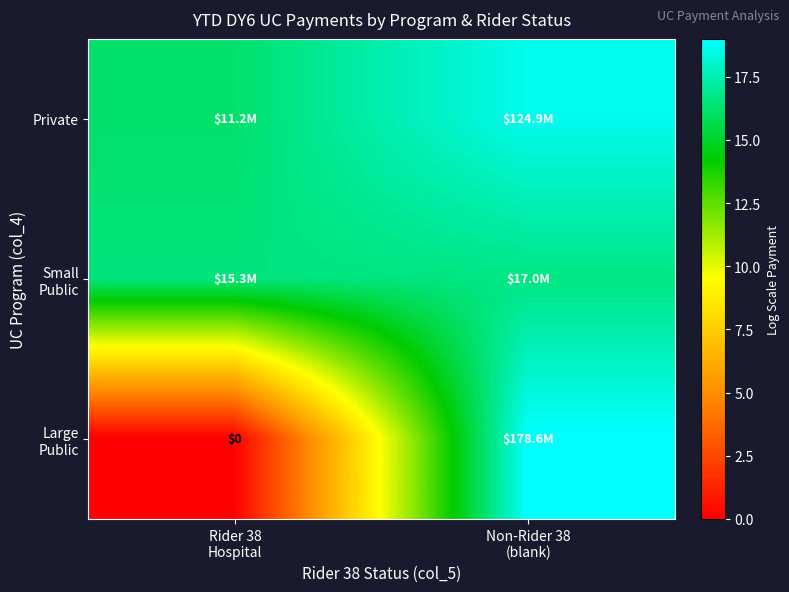

What is the highest value of the Private series?

18.6